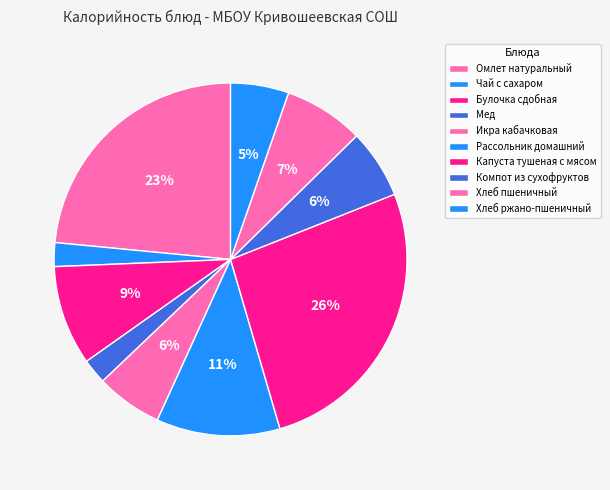

Does Хлеб ржано-пшеничный represent more than half of the total?

No